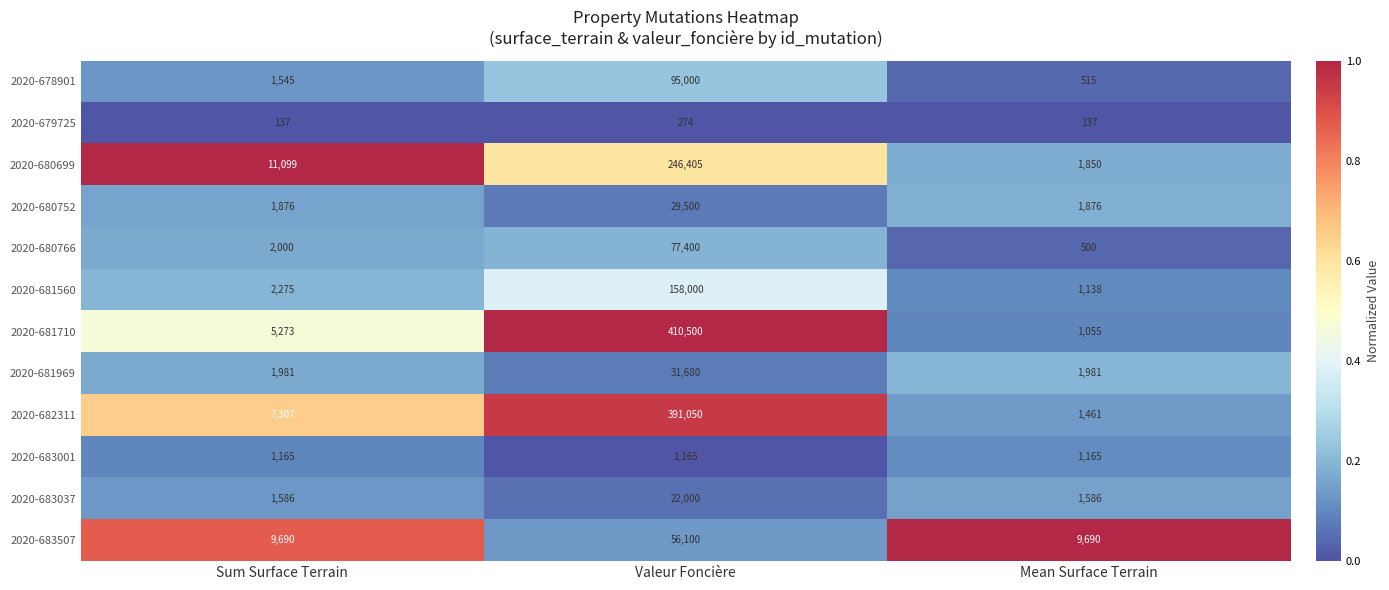

At Mean Surface Terrain, list the series in order from largest to smallest.

2020-683507, 2020-681969, 2020-680752, 2020-680699, 2020-683037, 2020-682311, 2020-683001, 2020-681560, 2020-681710, 2020-678901, 2020-680766, 2020-679725